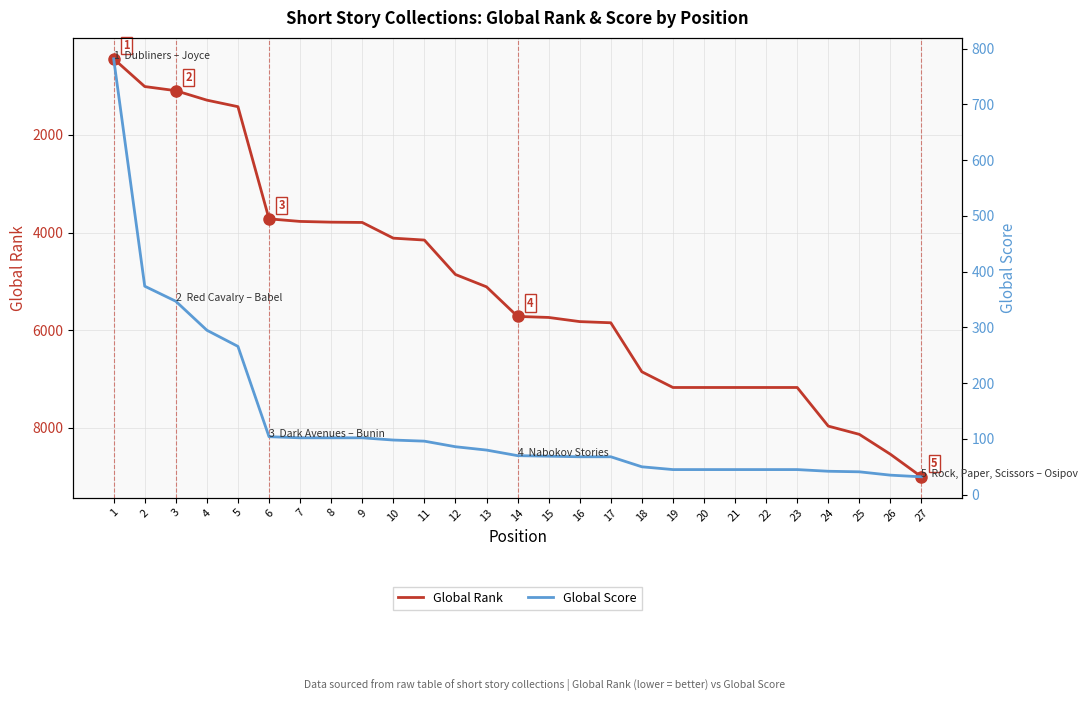

What is the minimum value for Global Score?

32